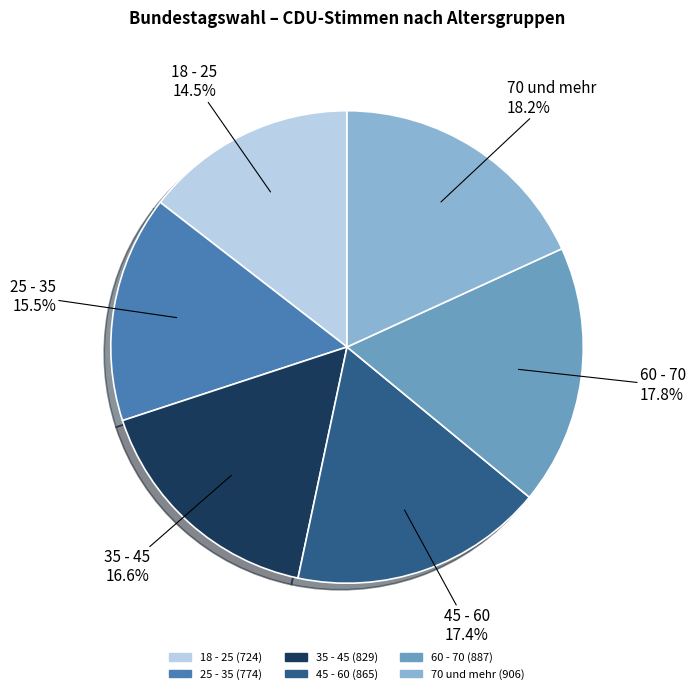

Count the number of slices in the pie.

6